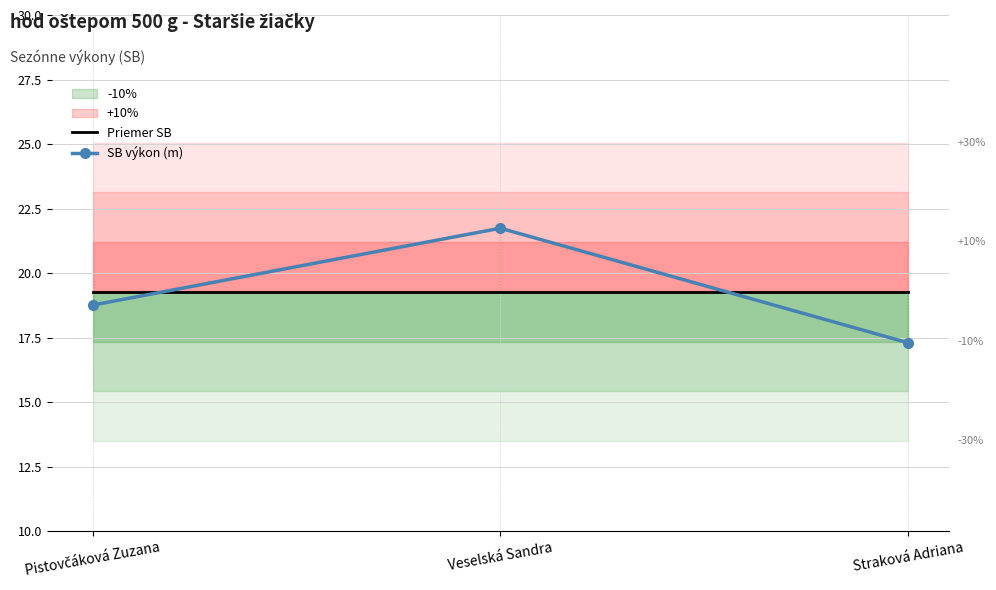

Is it true that SB výkon (m) equals 21.7 at Veselská Sandra?

True